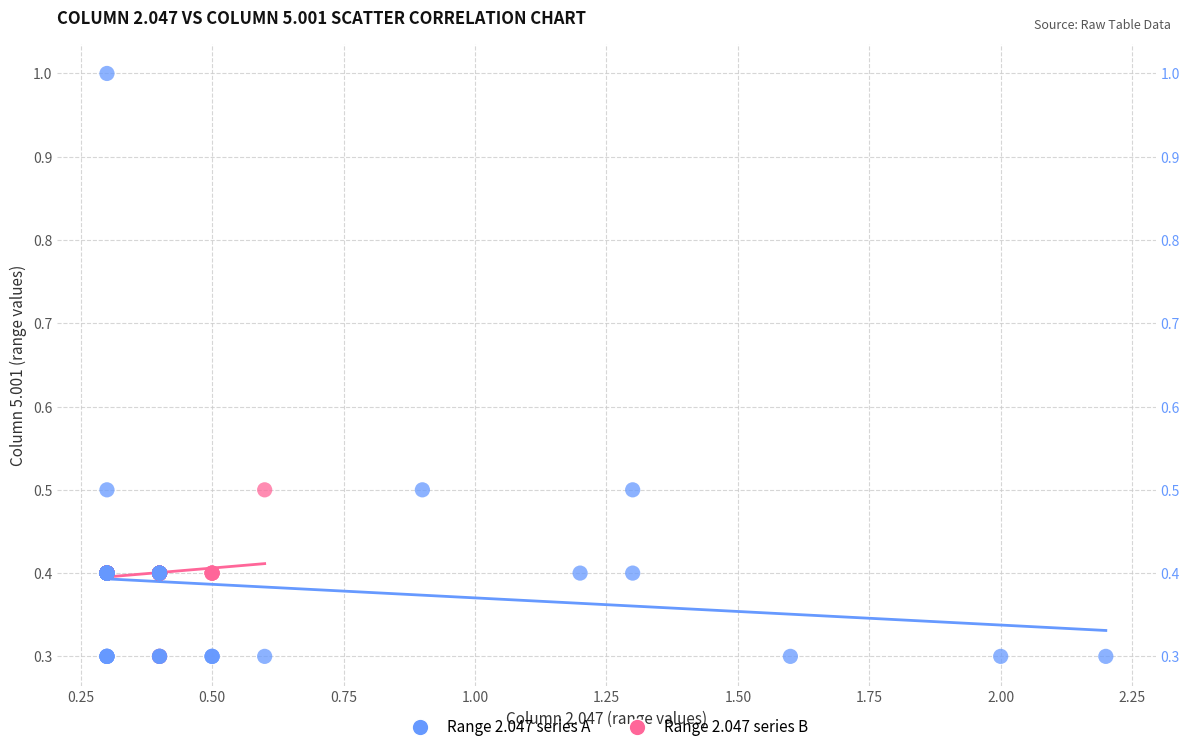

Which series reaches the maximum Y coordinate?

Range 2.047 series A